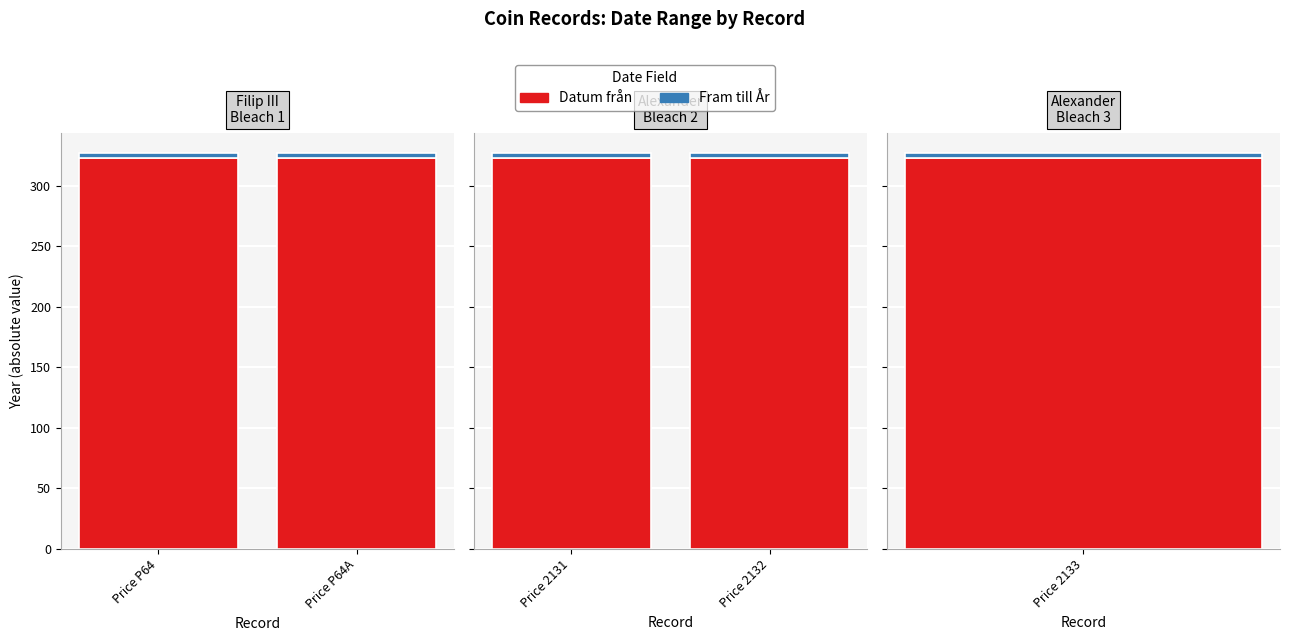

List the series in order of their peak value, lowest first.

Fram till År, Datum från